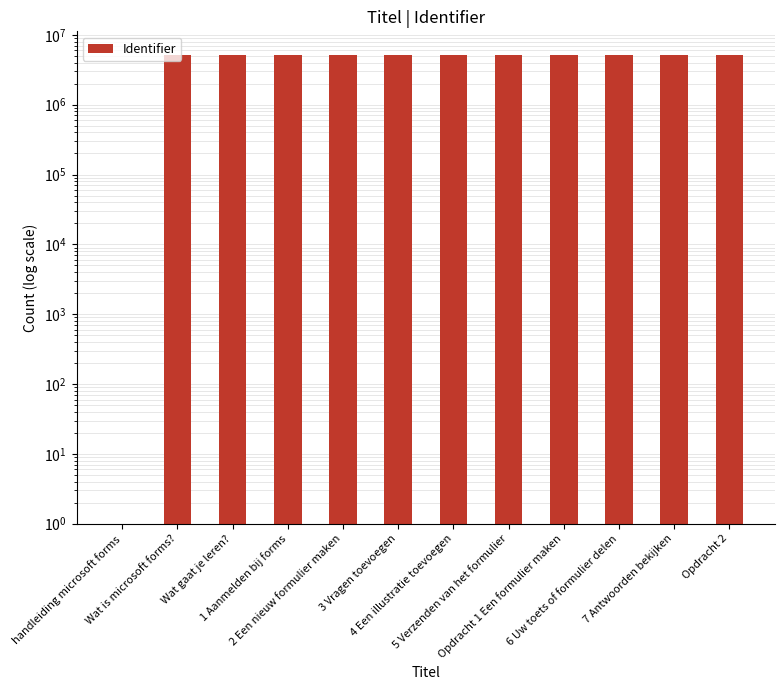

Reading right to left, list all the values displayed in this chart.

Opdracht 2=5182484	7 Antwoorden bekijken=5182474	6 Uw toets of formulier delen=5182471	Opdracht 1 Een formulier maken=5182466	5 Verzenden van het formulier=5182464	4 Een illustratie toevoegen=5182461	3 Vragen toevoegen=5182454	2 Een nieuw formulier maken=5182449	1 Aanmelden bij forms=5182446	Wat gaat je leren?=5182444	Wat is microsoft forms?=5182442	handleiding microsoft forms=1